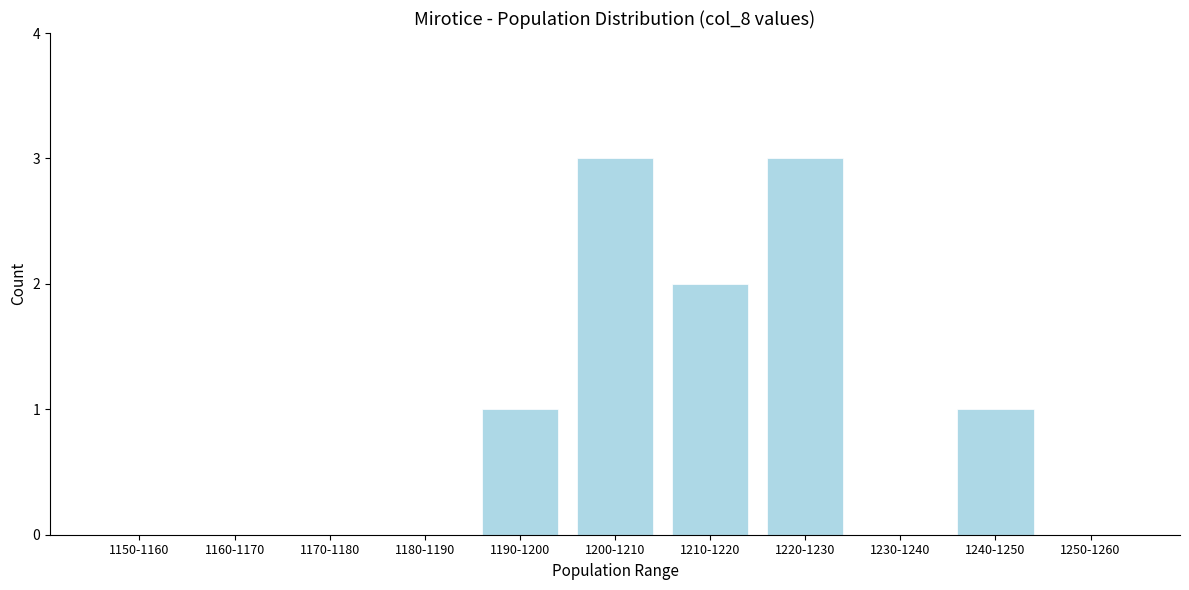

Reading left to right, extract all data points from this chart.

1150-1160=0	1160-1170=0	1170-1180=0	1180-1190=0	1190-1200=1	1200-1210=3	1210-1220=2	1220-1230=3	1230-1240=0	1240-1250=1	1250-1260=0